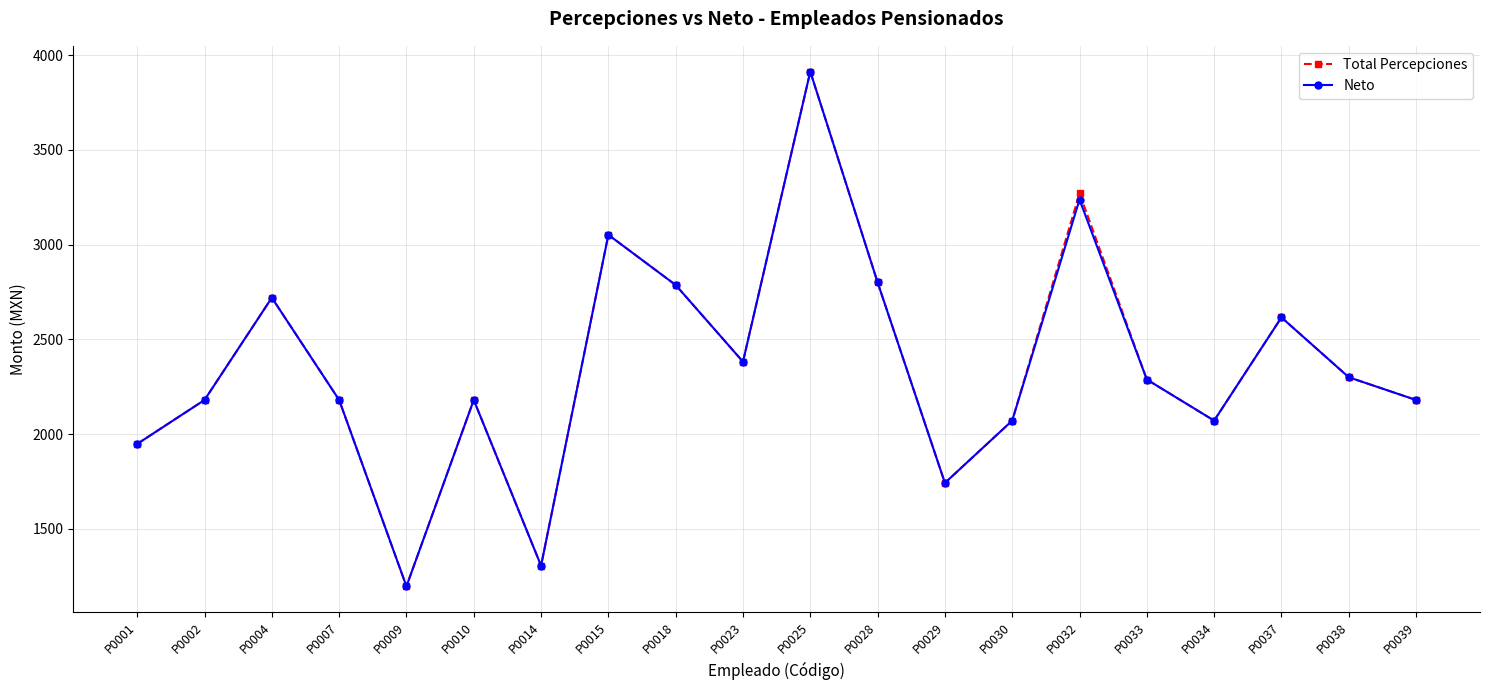

At which label is Total Percepciones closest to 2555?

P0037